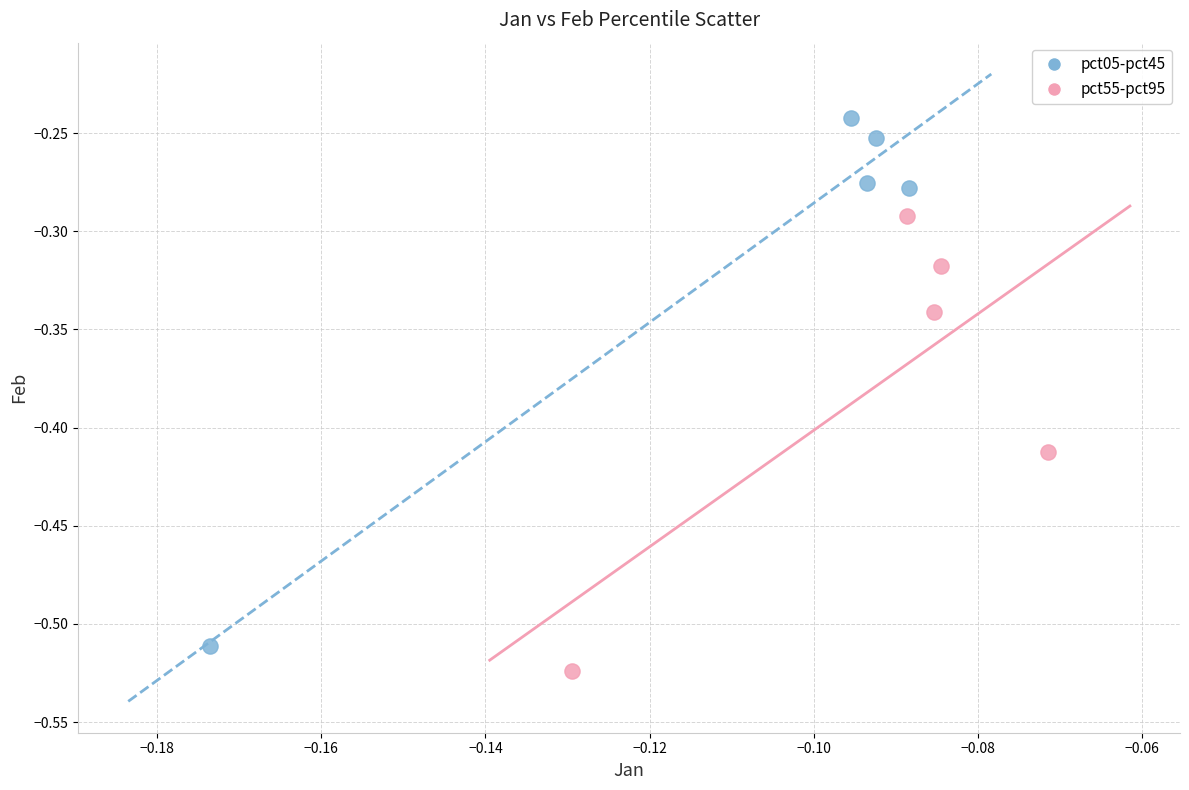

Which series reaches the minimum Y coordinate?

pct55-pct95